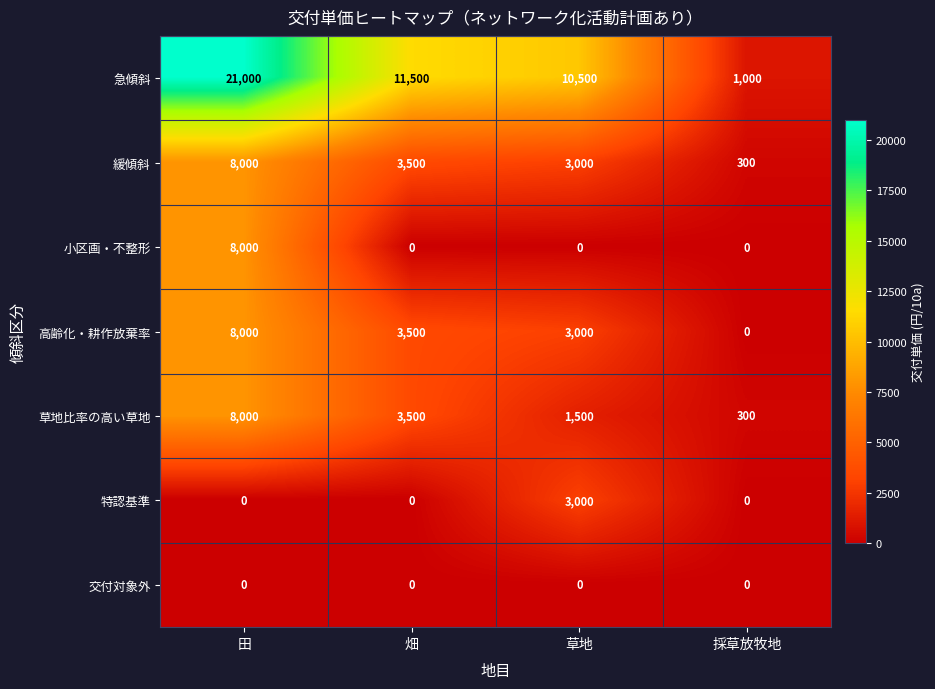

Reading left to right, list all the values displayed in this chart.

急傾斜: 21000	11500	10500	1000
緩傾斜: 8000	3500	3000	300
小区画・不整形: 8000	0	0	0
高齢化・耕作放棄率: 8000	3500	3000	0
草地比率の高い草地: 8000	3500	1500	300
特認基準: 0	0	3000	0
交付対象外: 0	0	0	0